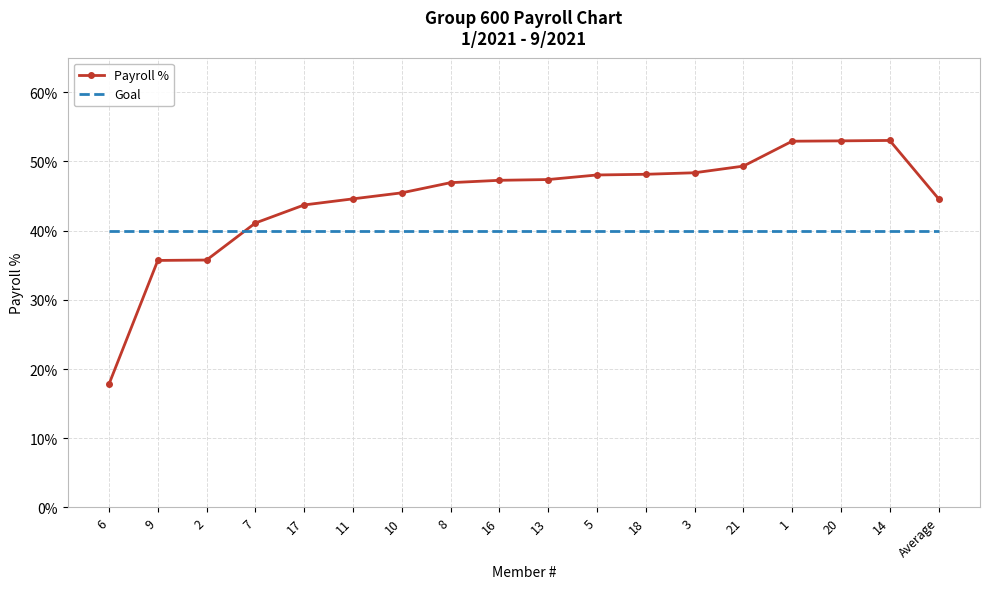

What are all the series names shown in the legend?

Payroll %, Goal